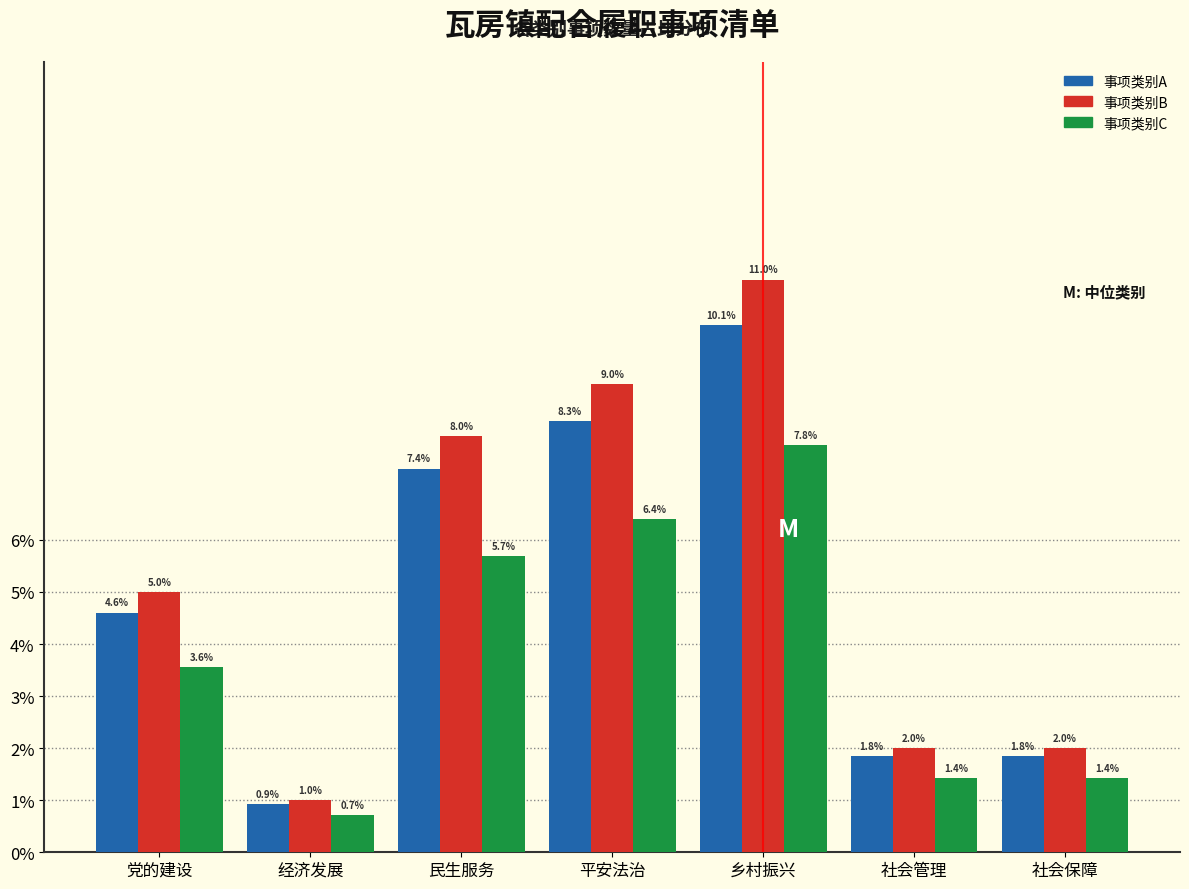

Reading left to right, transcribe all the data shown in this chart.

事项类别A: 4.6	0.9	7.4	8.3	10.1	1.8	1.8
事项类别B: 5.0	1.0	8.0	9.0	11.0	2.0	2.0
事项类别C: 3.6	0.7	5.7	6.4	7.8	1.4	1.4